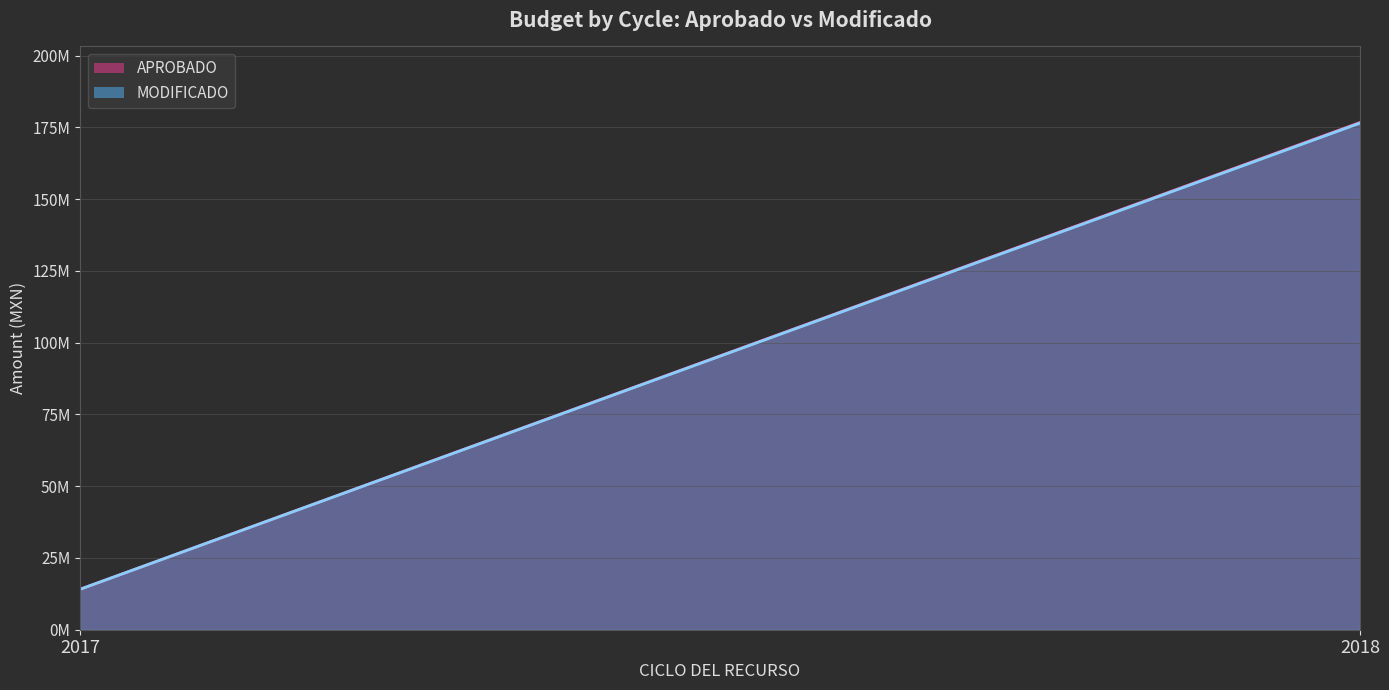

What are all the series names shown in the legend?

APROBADO, MODIFICADO